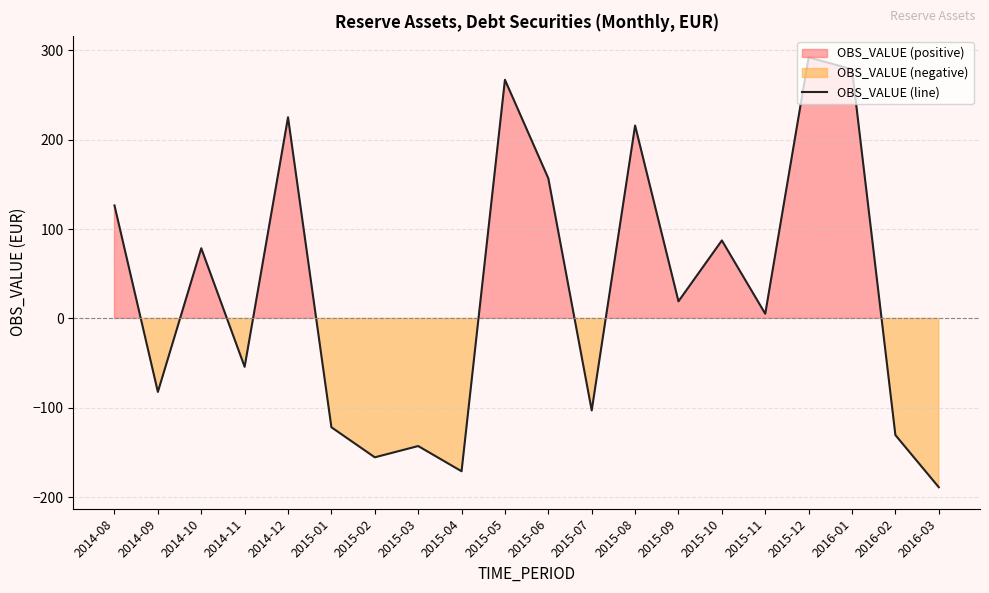

Which category has the lowest value across all series?

2016-03